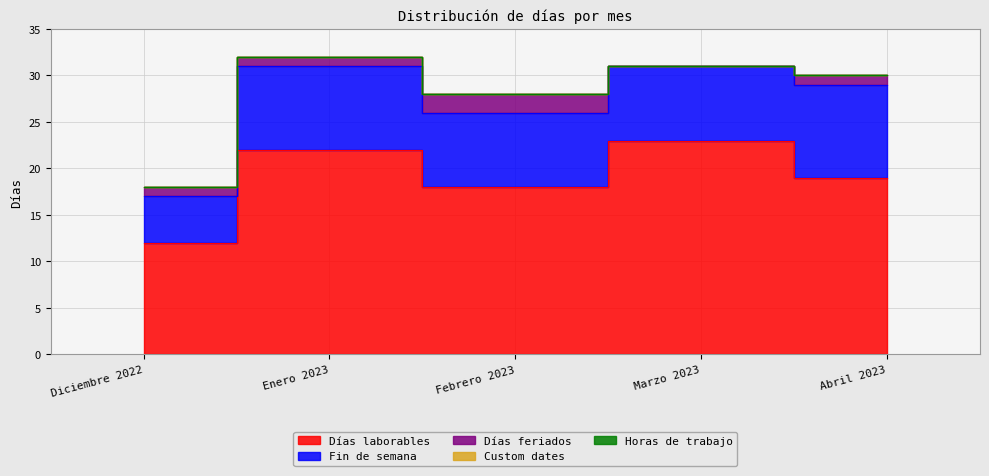

What are all the series names shown in the legend?

Días laborables, Fin de semana, Días feriados, Custom dates, Horas de trabajo